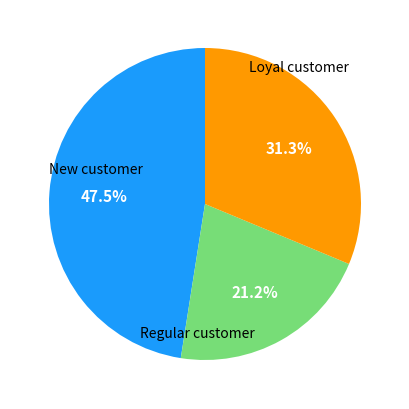

Is there a majority slice in this chart?

No